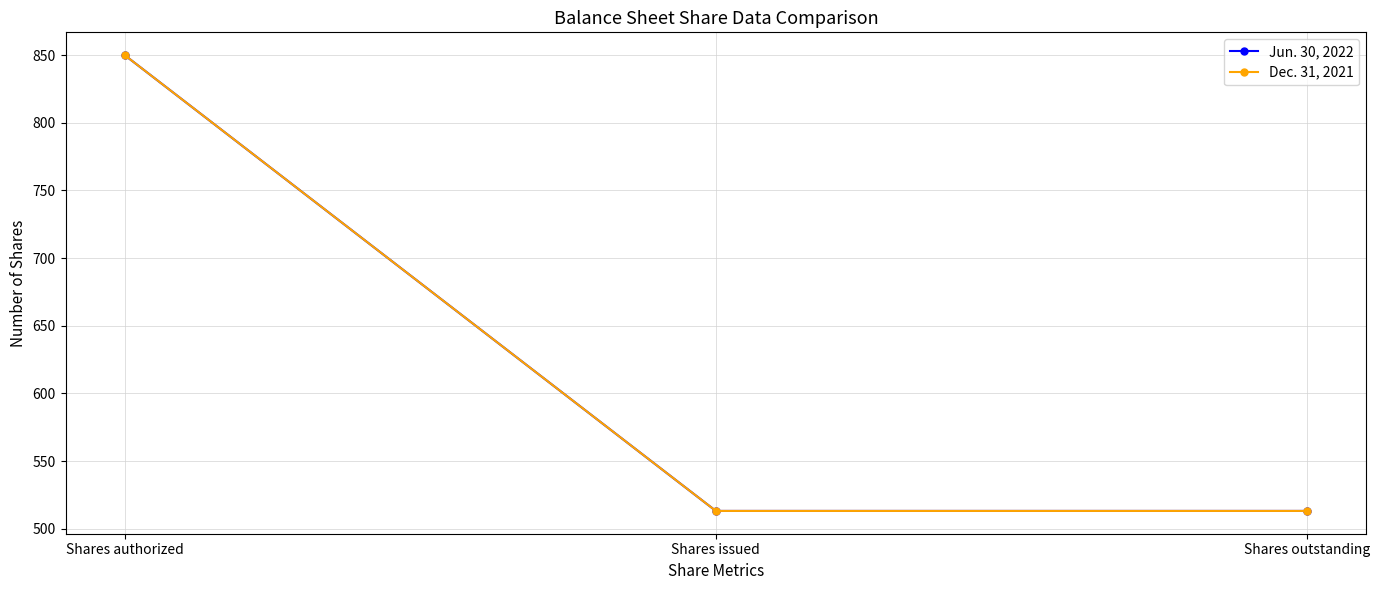

What is the maximum value shown in the chart?

850.0